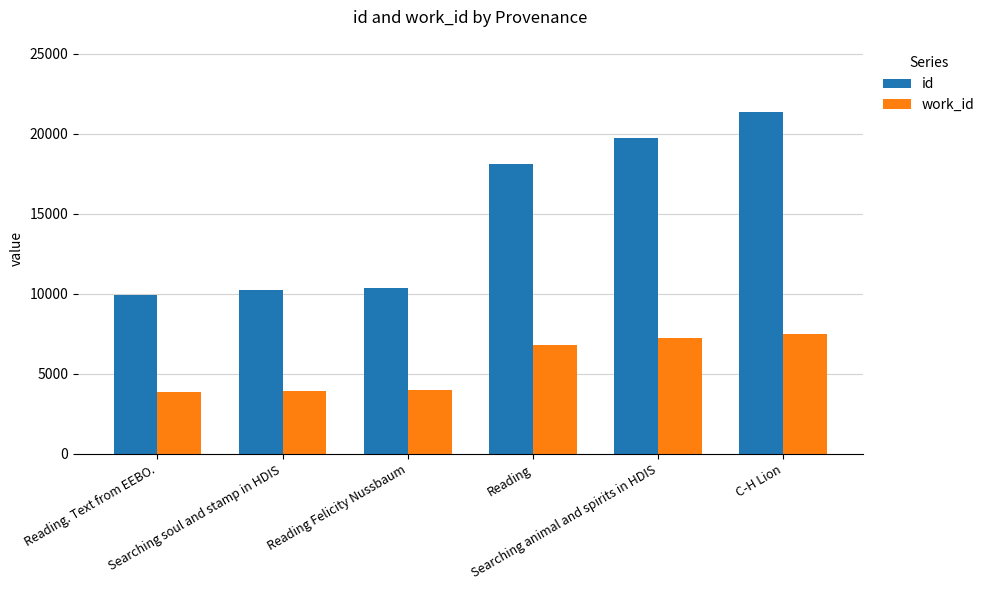

How many distinct data groups are displayed?

2